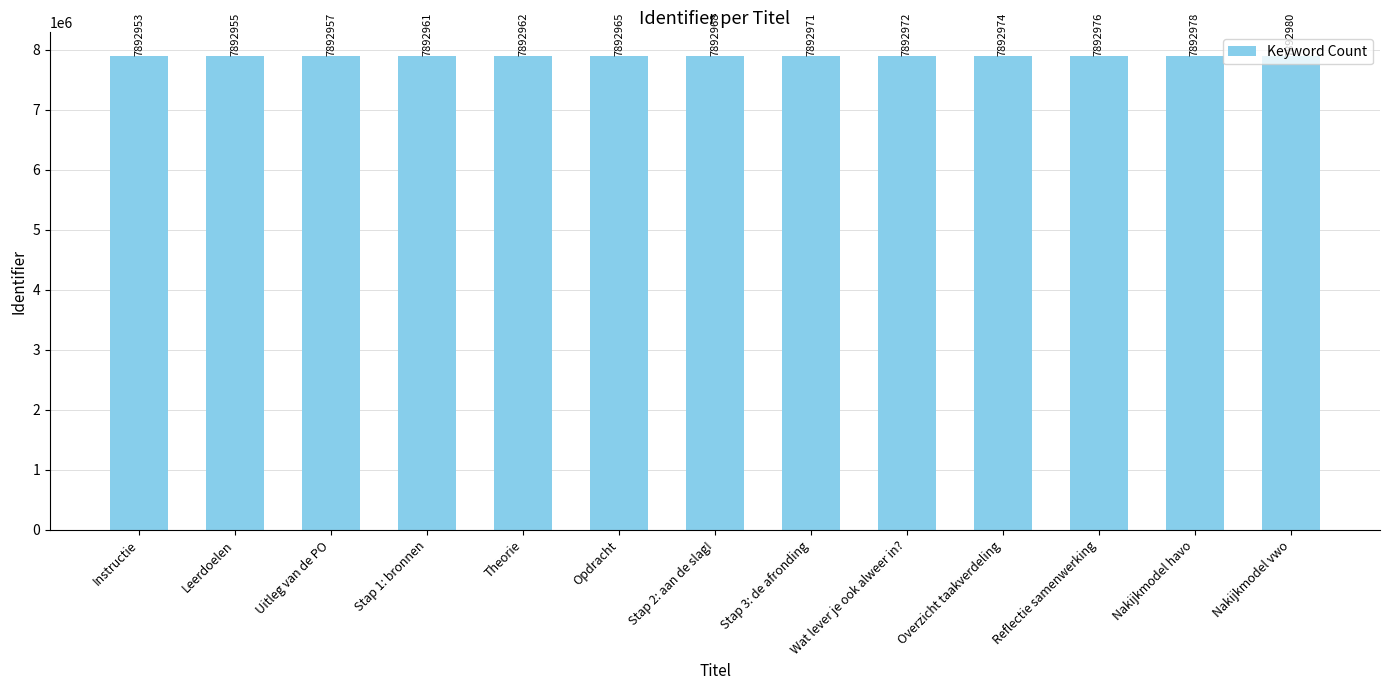

The value at Reflectie samenwerking is 13914249. True or false?

False